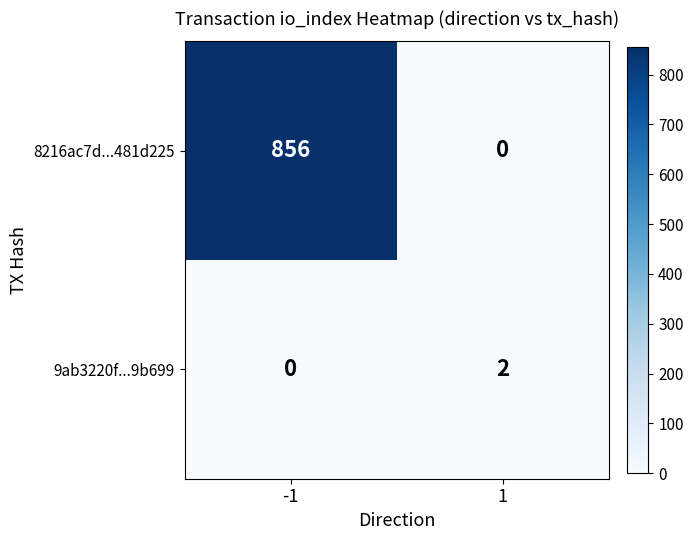

Which series has the largest total across all categories?

8216ac7d...481d225